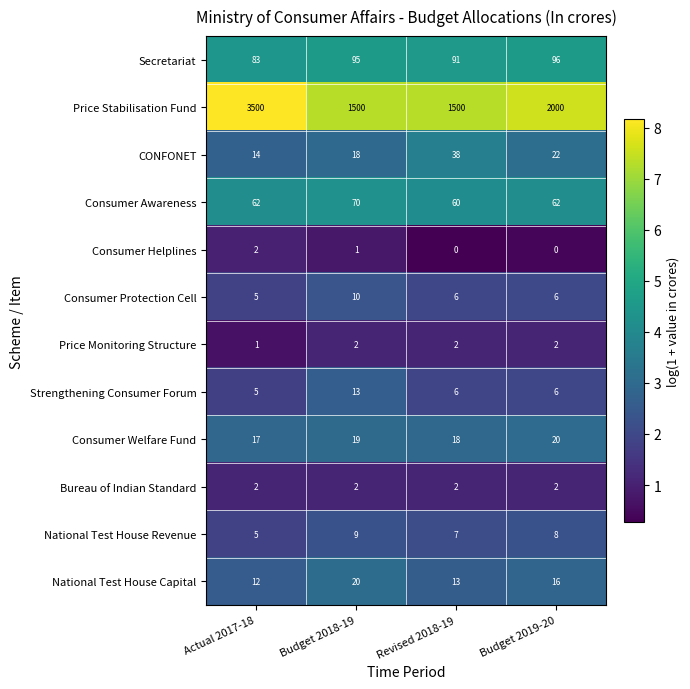

What is the greatest value displayed?

3500